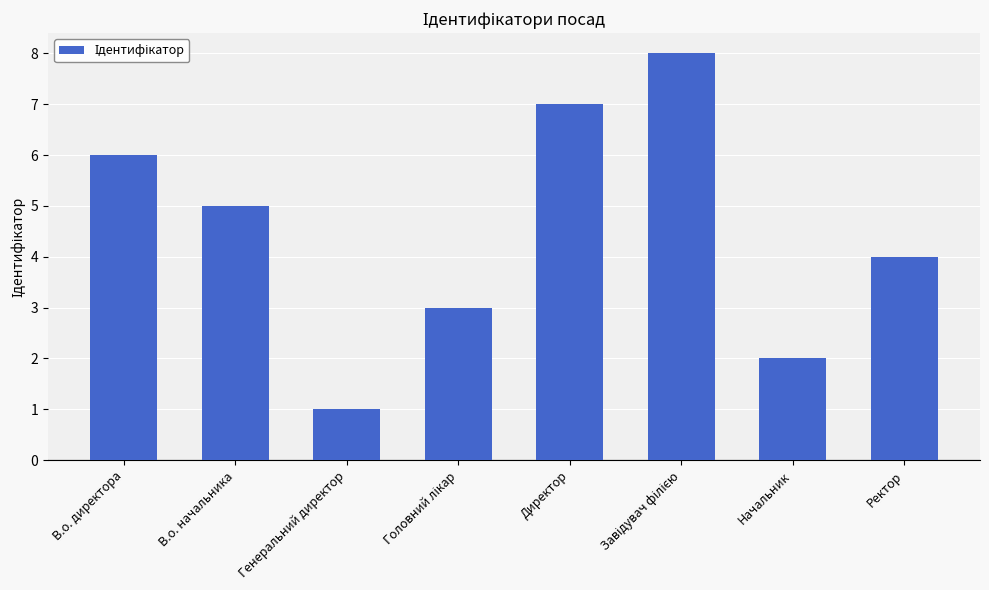

How many bars are there in total?

8